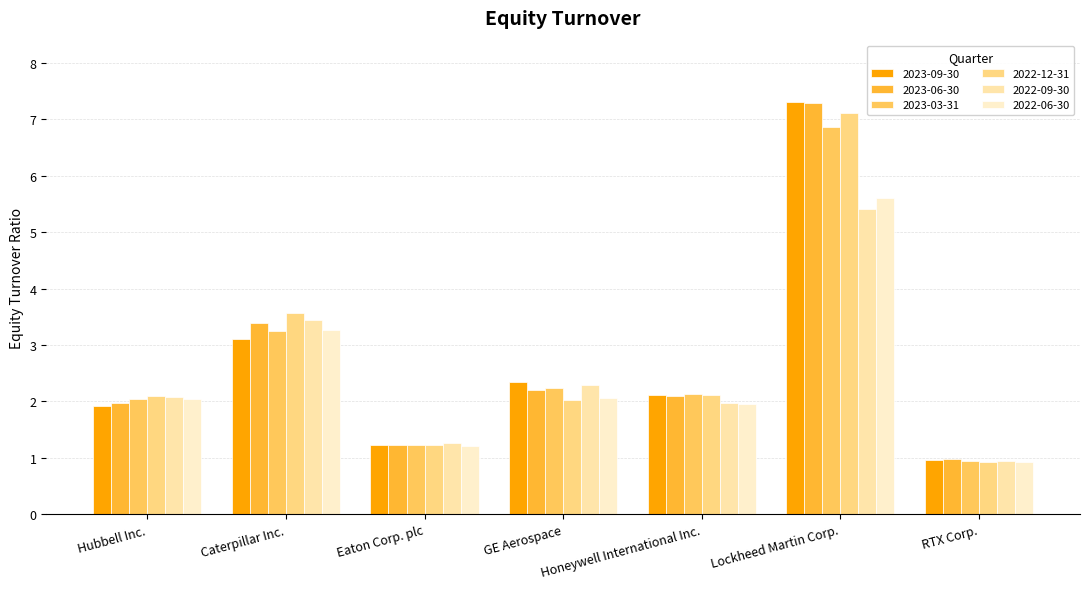

What is the difference between the second highest and second lowest values in the 2022-12-31 series?

2.3